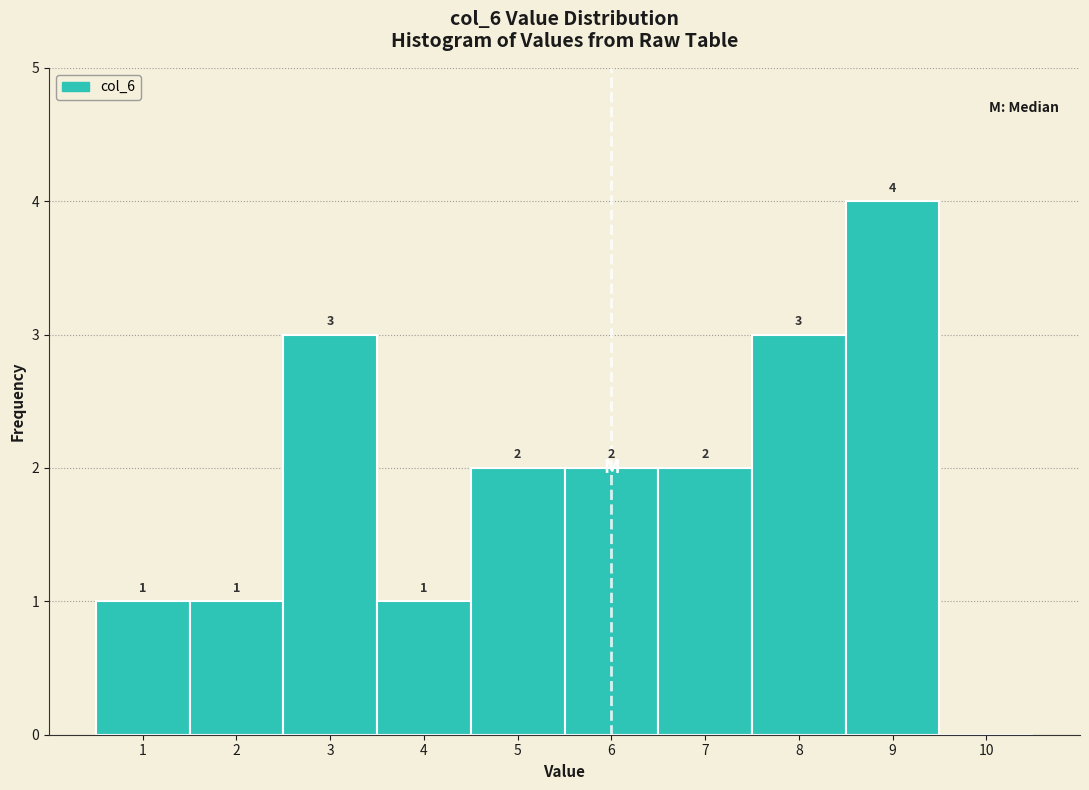

Which range on the x-axis has the tallest bar?

8.5 to 9.5